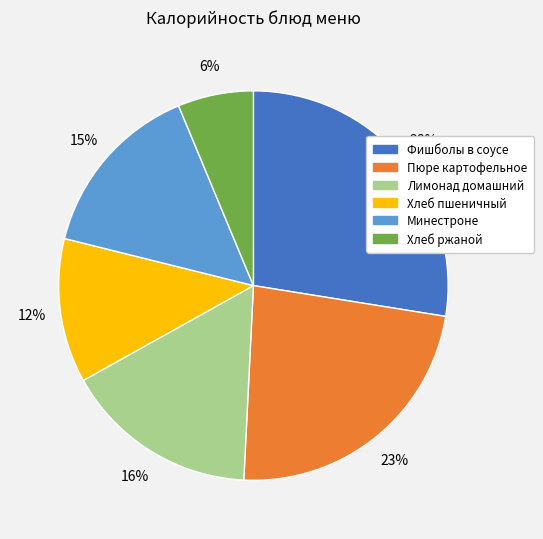

Which category has the smallest portion of the pie?

Хлеб ржаной